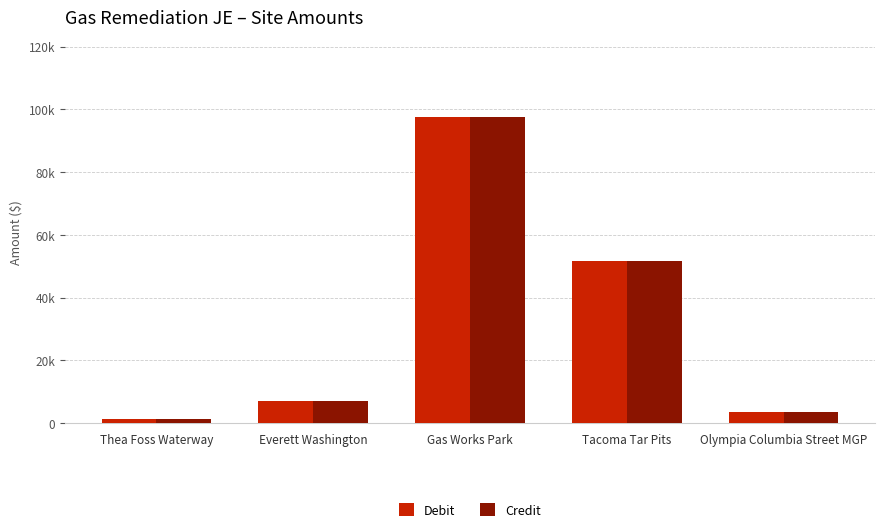

What are all the series names shown in the legend?

Debit, Credit